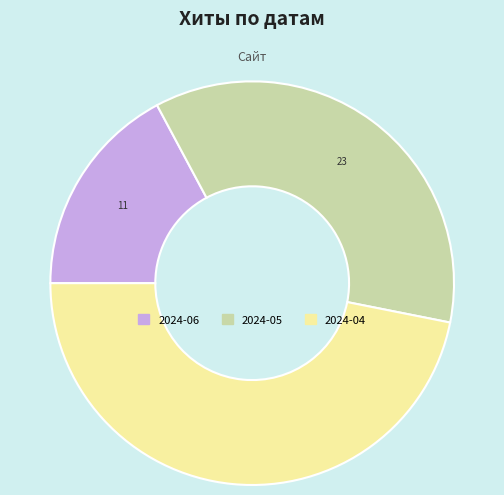

Does any single category account for the majority?

No